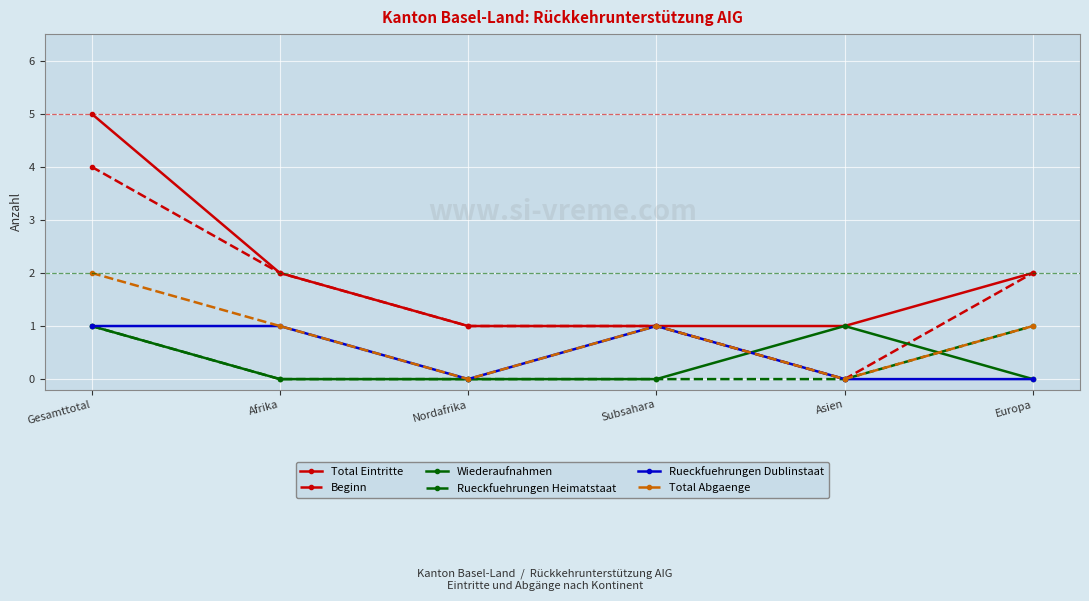

True or false: Total Eintritte has a value of 2 at Europa.

True